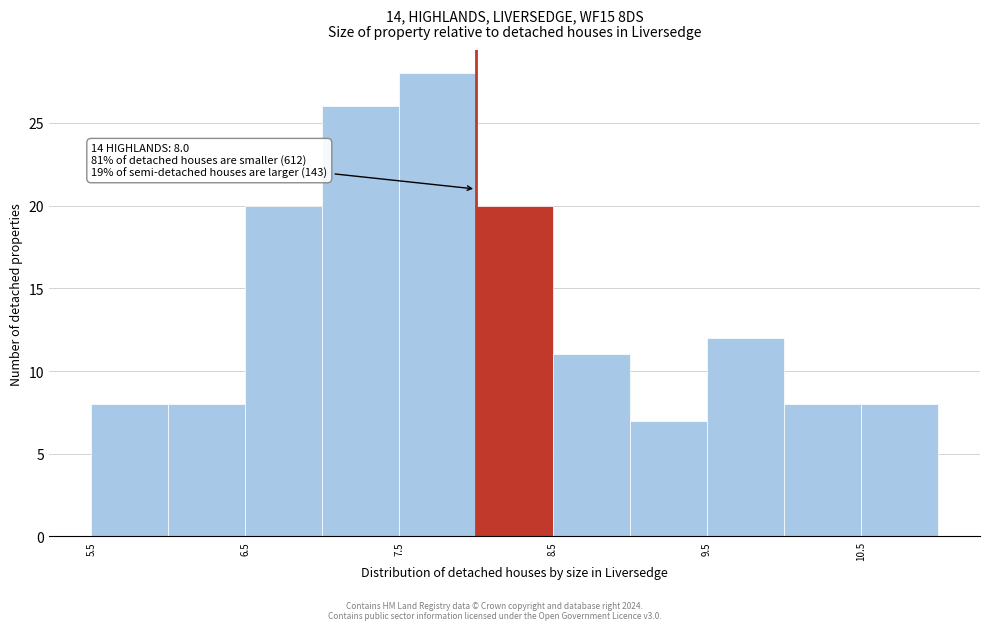

Which range on the x-axis has the tallest bar?

7.5 to 8.0